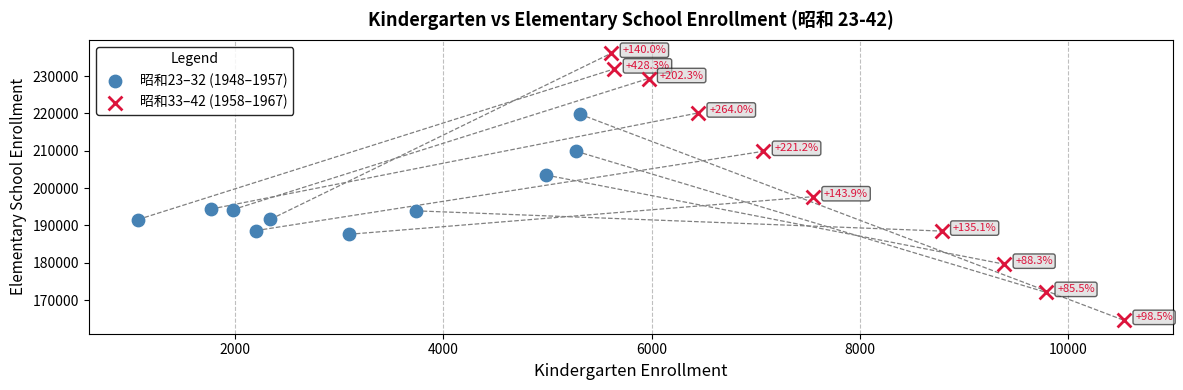

What are all the series names shown in the legend?

昭和23–32 (1948–1957), 昭和33–42 (1958–1967)